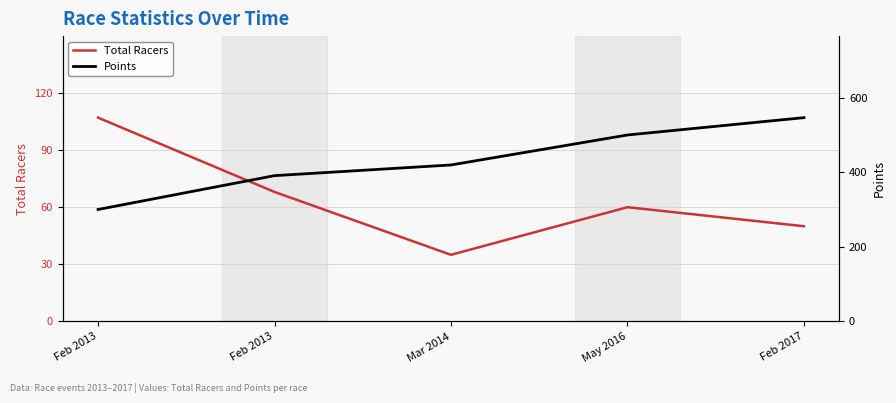

True or false: Points has a value of 210.2 at Feb 2013.

False